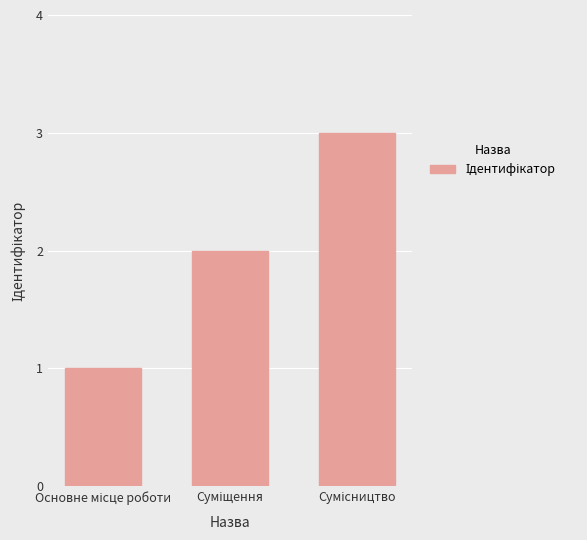

Does the chart contain stacked bars?

No